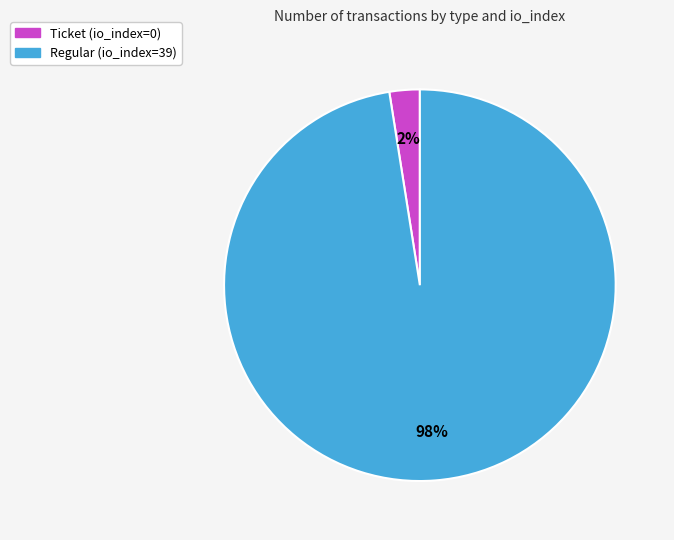

Which slice is the smallest?

Ticket (io_index=0)